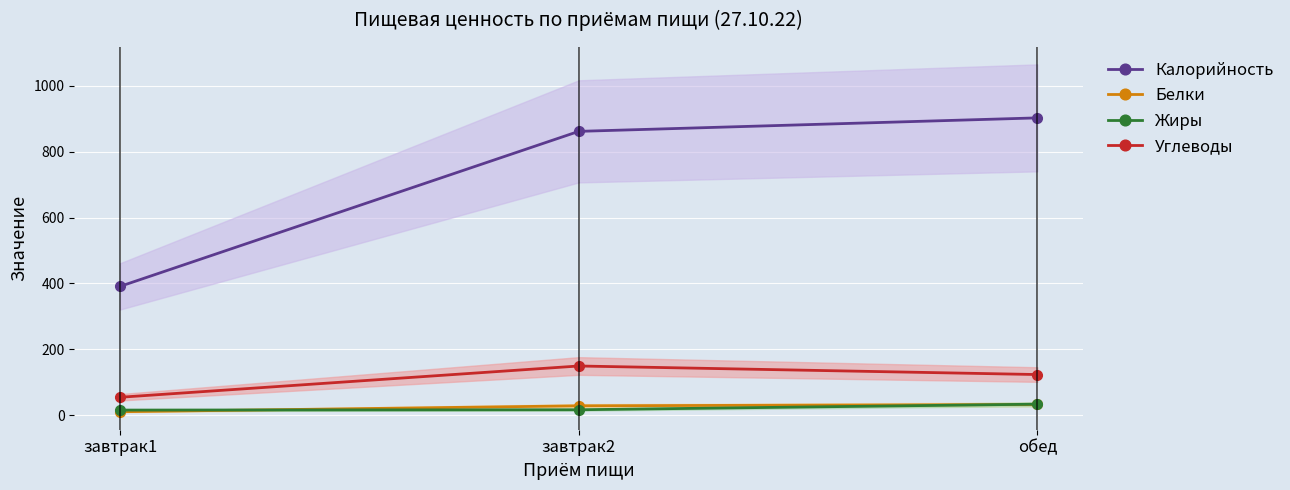

The Калорийность series shows 862 at завтрак2. True or false?

True